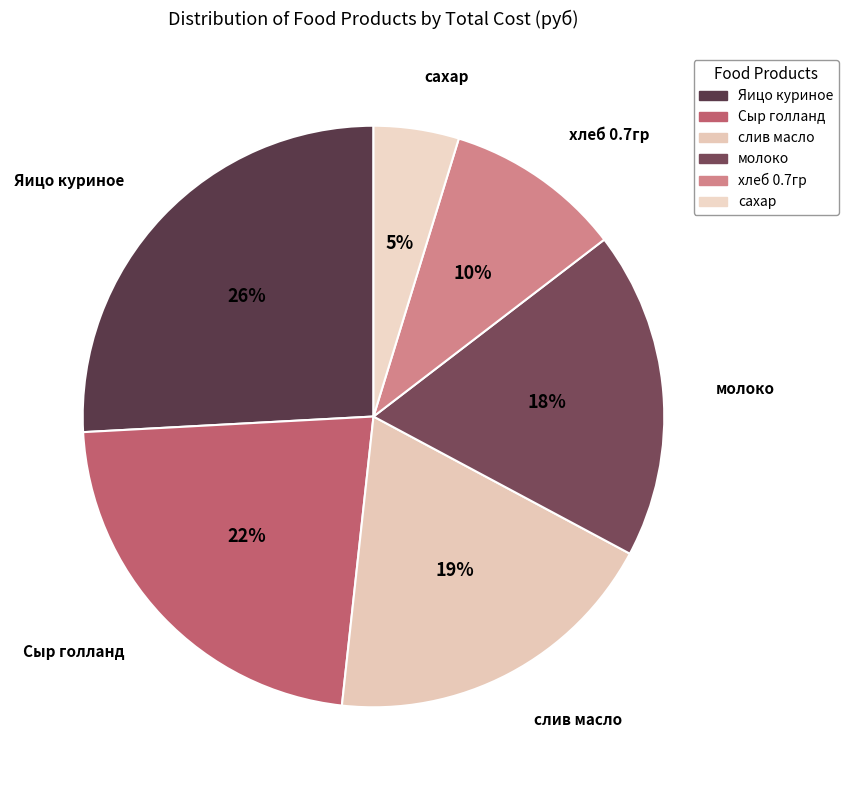

Rank the categories by value from lowest to highest.

сахар, хлеб 0.7гр, молоко, слив масло, Сыр голланд, Яицо куриное